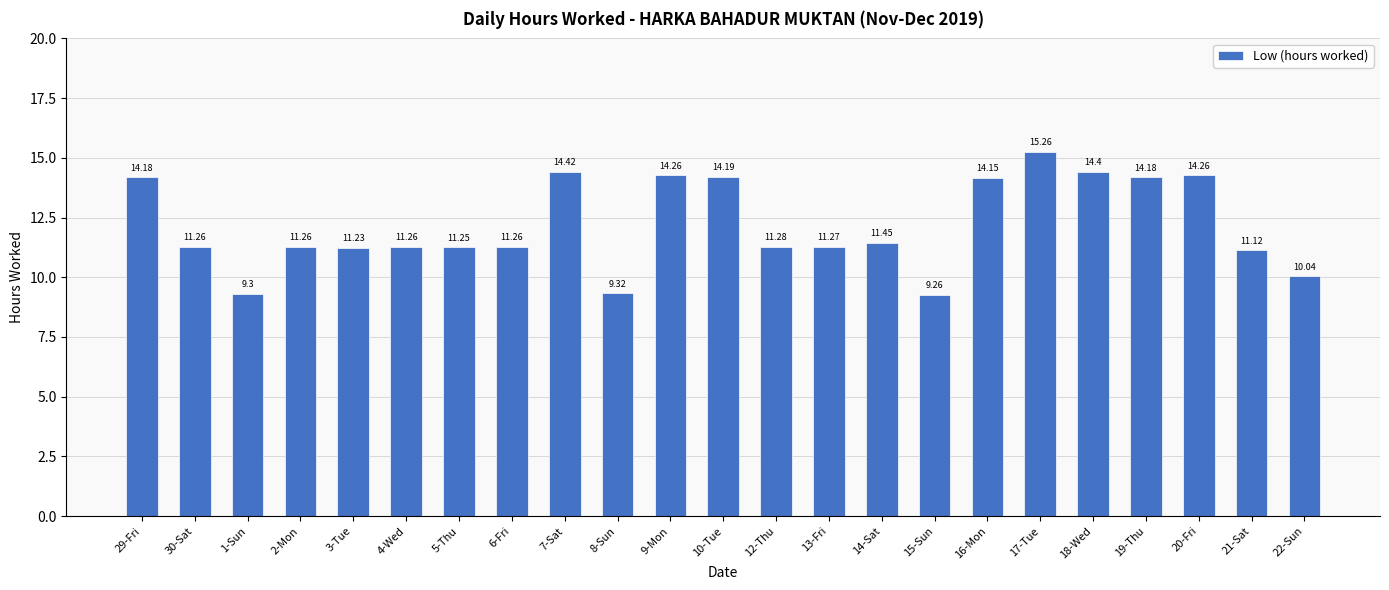

What is the difference between the second highest and second lowest values?

5.1